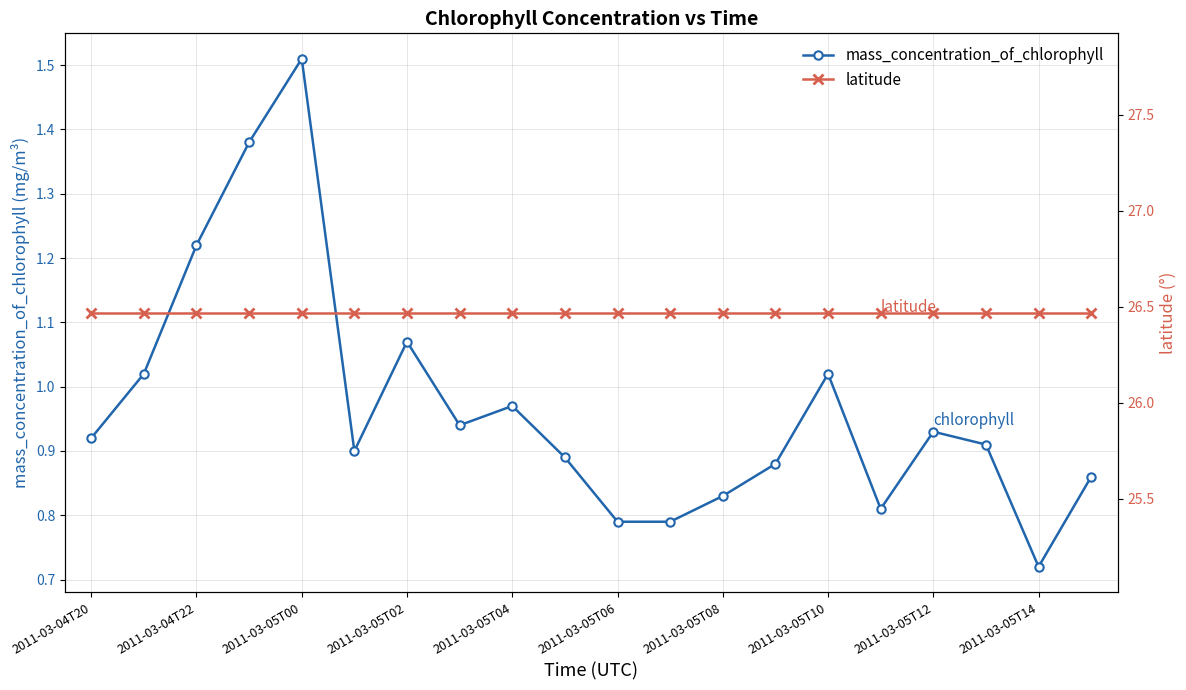

What is the sum of all mass_concentration_of_chlorophyll values?

19.4